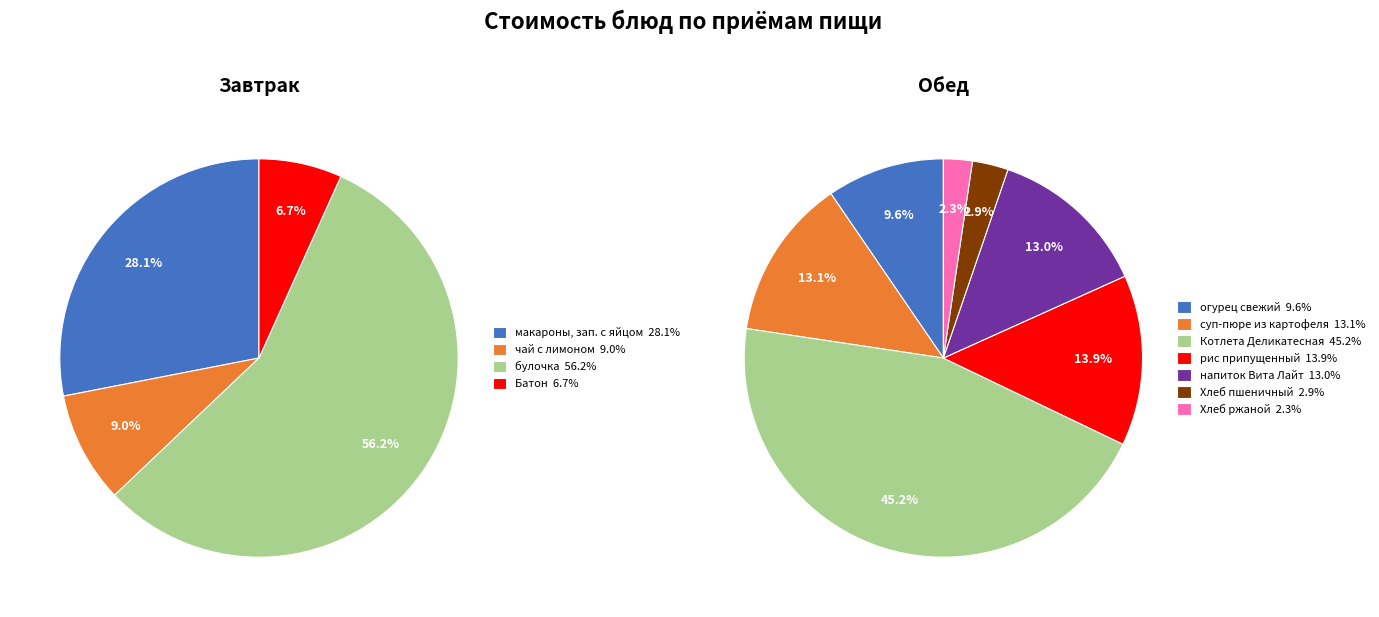

What is the ratio of the value at рис припущенный to the value at Котлета Деликатесная?

0.3